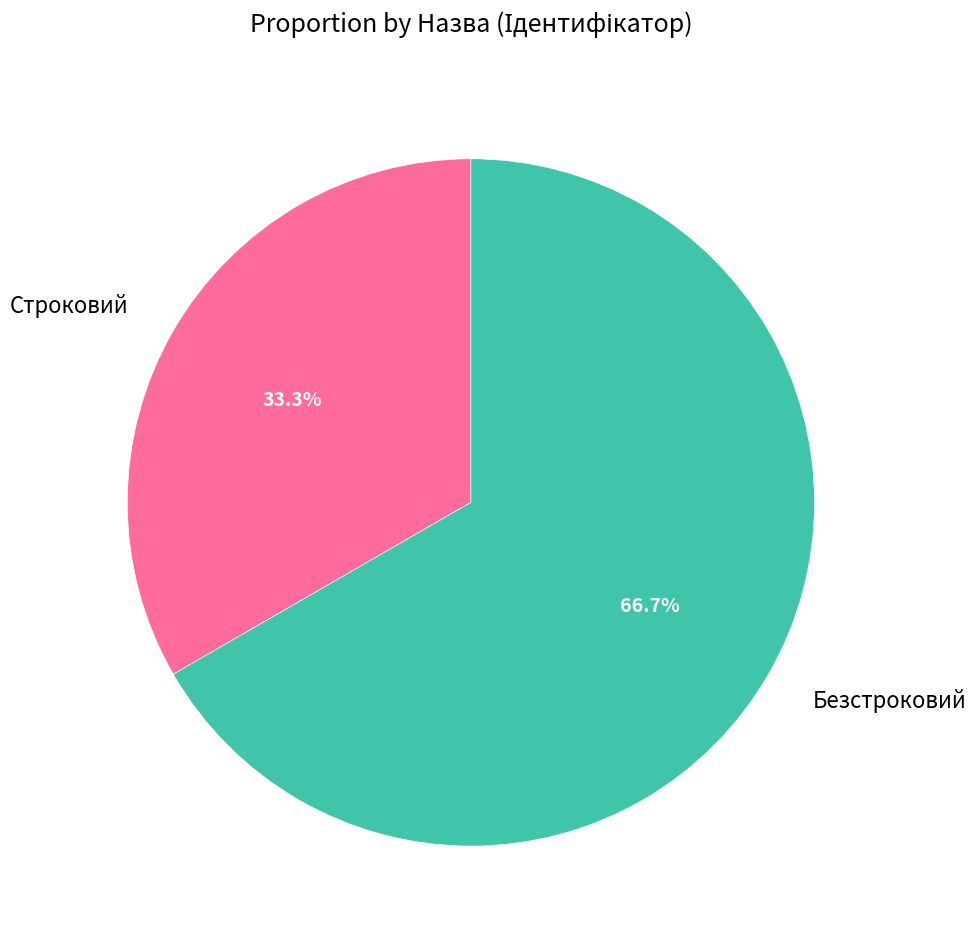

Rank the categories by value from highest to lowest.

Безстроковий, Строковий